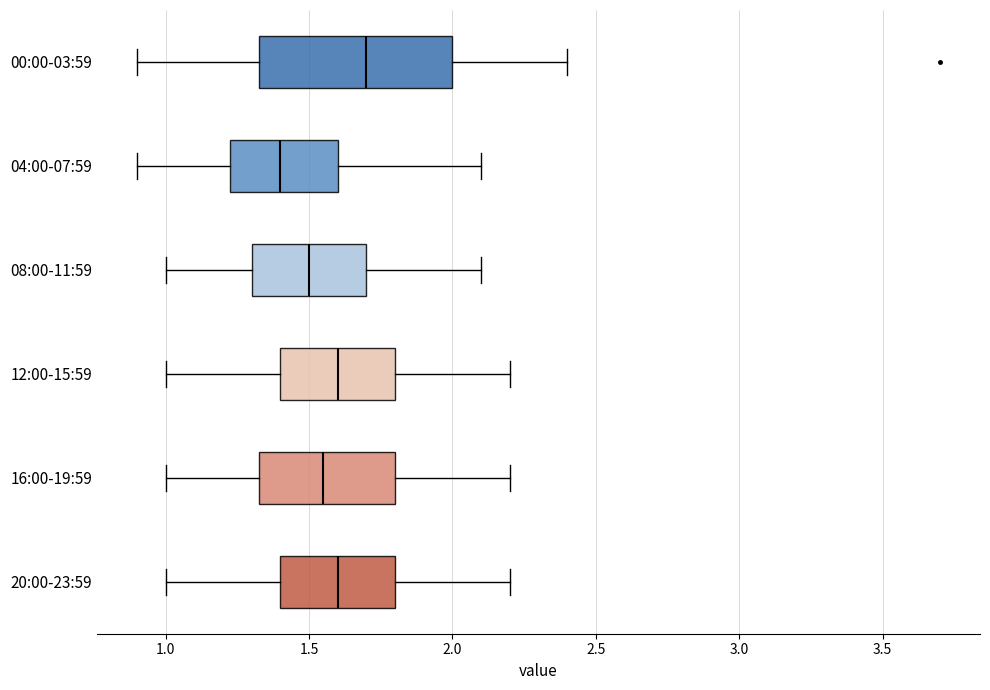

Reading bottom to top, transcribe this box plot: for each box, give where its median line is, the range the box spans, and where its two whiskers end, as read against the x-axis. The values are not printed on the chart, so give them approximately, as read against the axis.

20:00-23:59: median 1.60, box 1.40 to 1.80, whiskers 1.00 to 2.20
16:00-19:59: median 1.55, box 1.35 to 1.80, whiskers 1.00 to 2.20
12:00-15:59: median 1.60, box 1.40 to 1.80, whiskers 1.00 to 2.20
08:00-11:59: median 1.50, box 1.30 to 1.70, whiskers 1.00 to 2.10
04:00-07:59: median 1.40, box 1.25 to 1.60, whiskers 0.90 to 2.10
00:00-03:59: median 1.70, box 1.35 to 2.00, whiskers 0.90 to 2.40